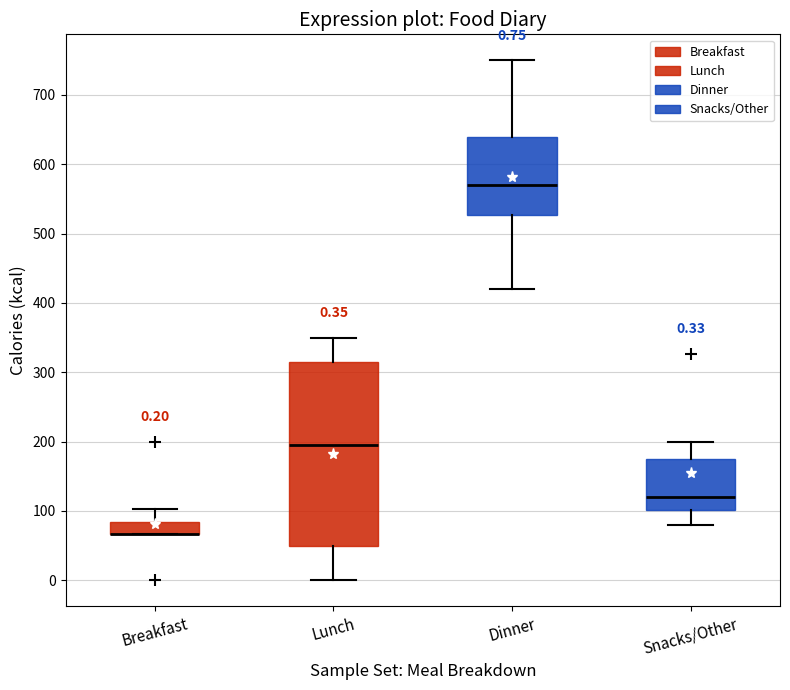

Comparing the boxes themselves (not the whiskers), which one is the tallest?

Lunch